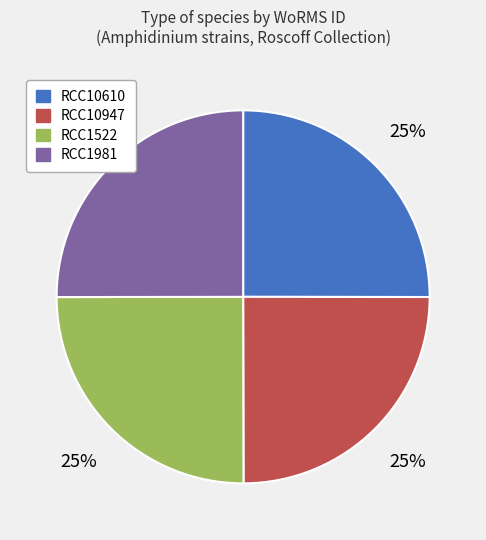

Is it true that RCC1522 is 31% of the pie?

False